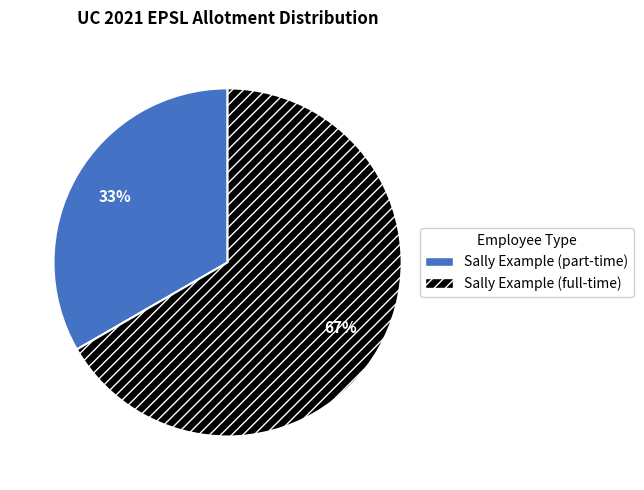

To the nearest percent, what is the average slice percentage?

50%